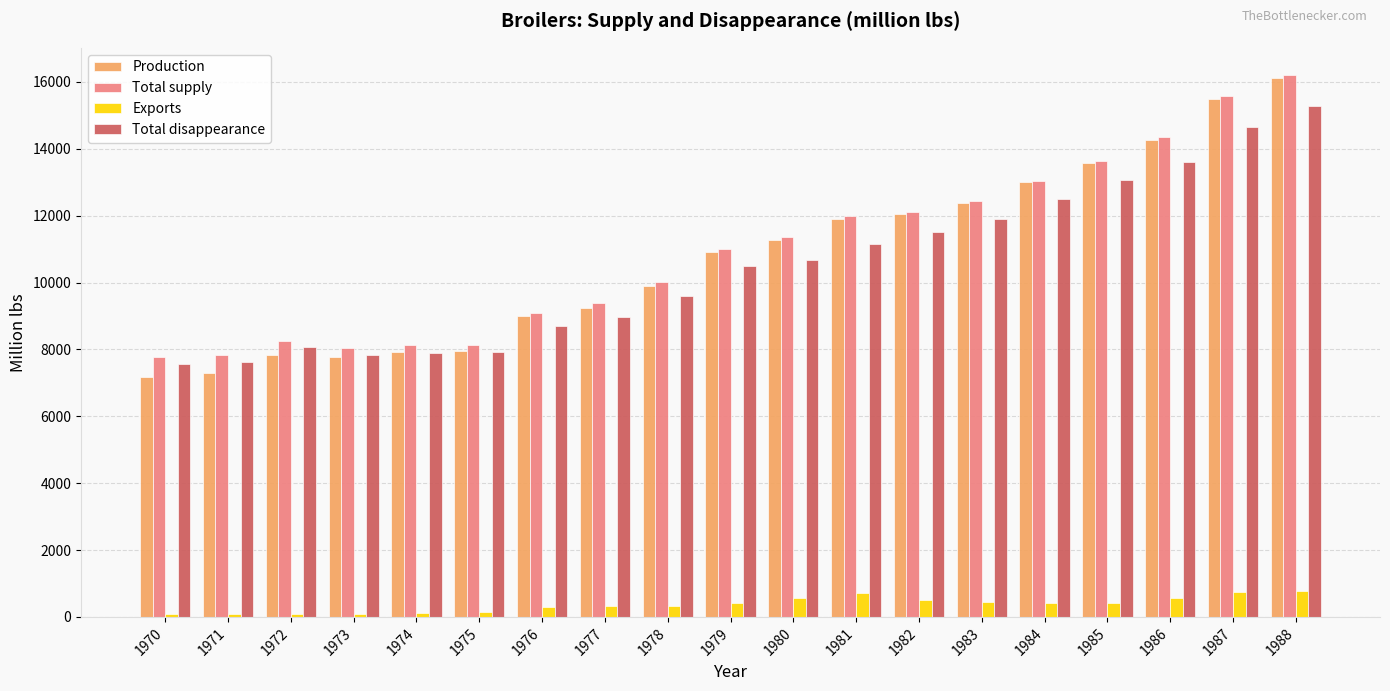

Where does the Production series first go above 10915?

1979